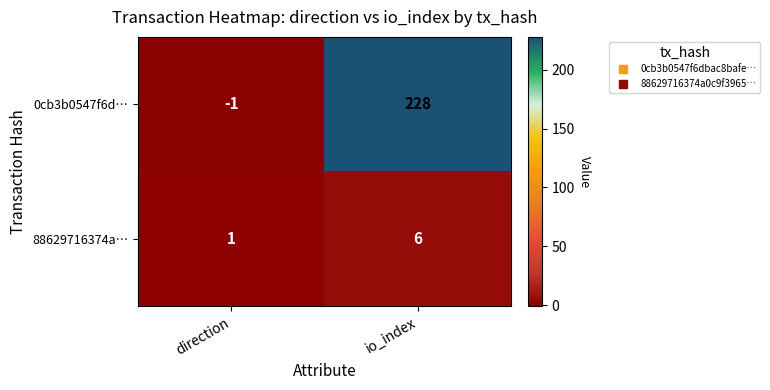

Which label corresponds to the smallest value in the chart?

direction